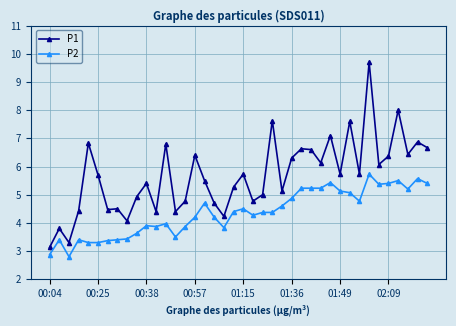

Which series has the largest range (max minus min)?

P1